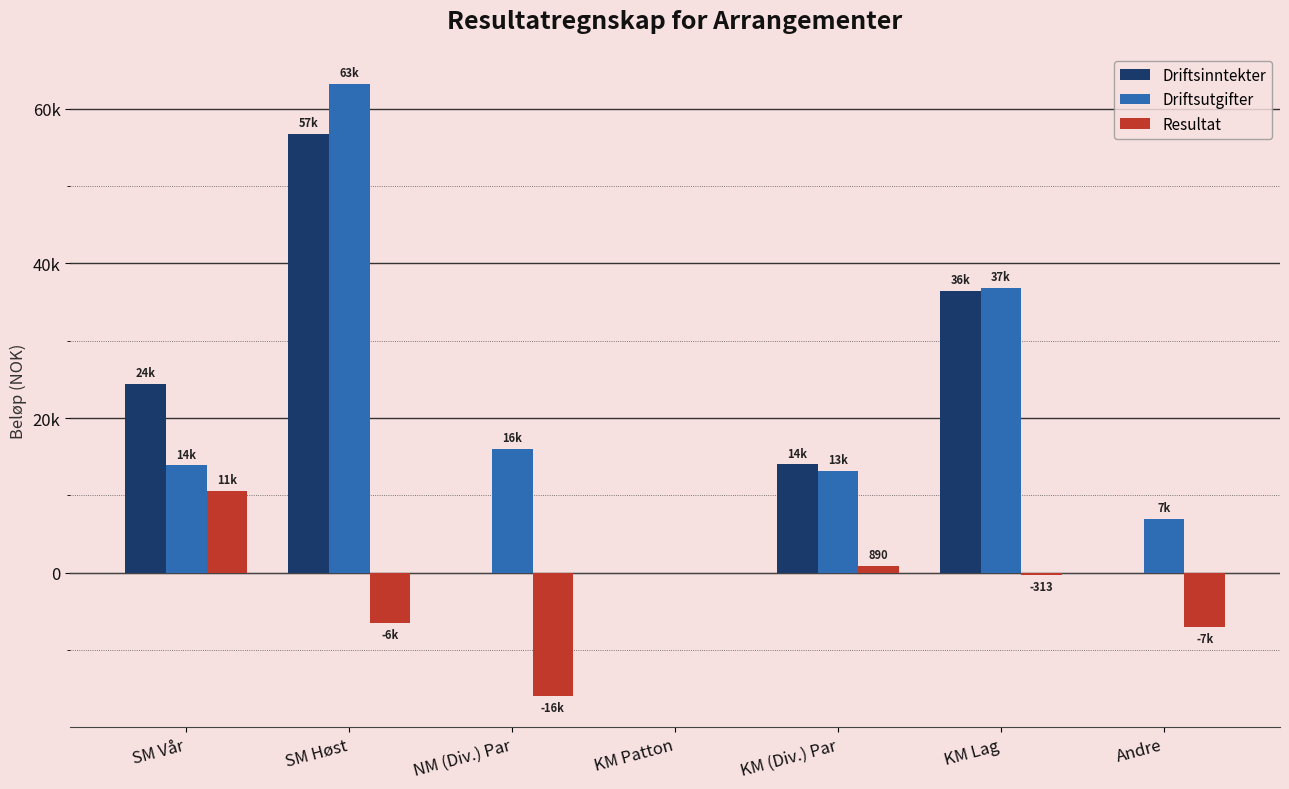

Which series has the largest range (max minus min)?

Driftsutgifter